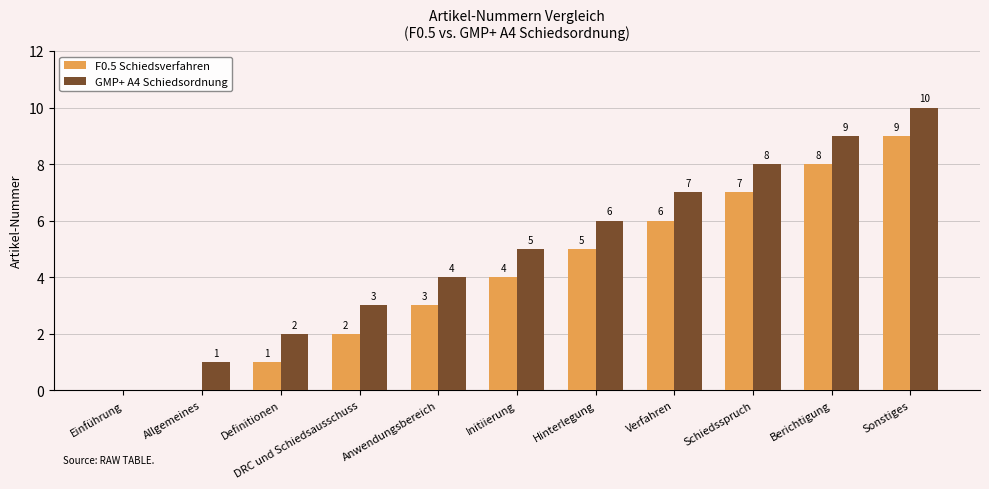

Where is GMP+ A4 Schiedsordnung nearest to the value 5?

Initiierung